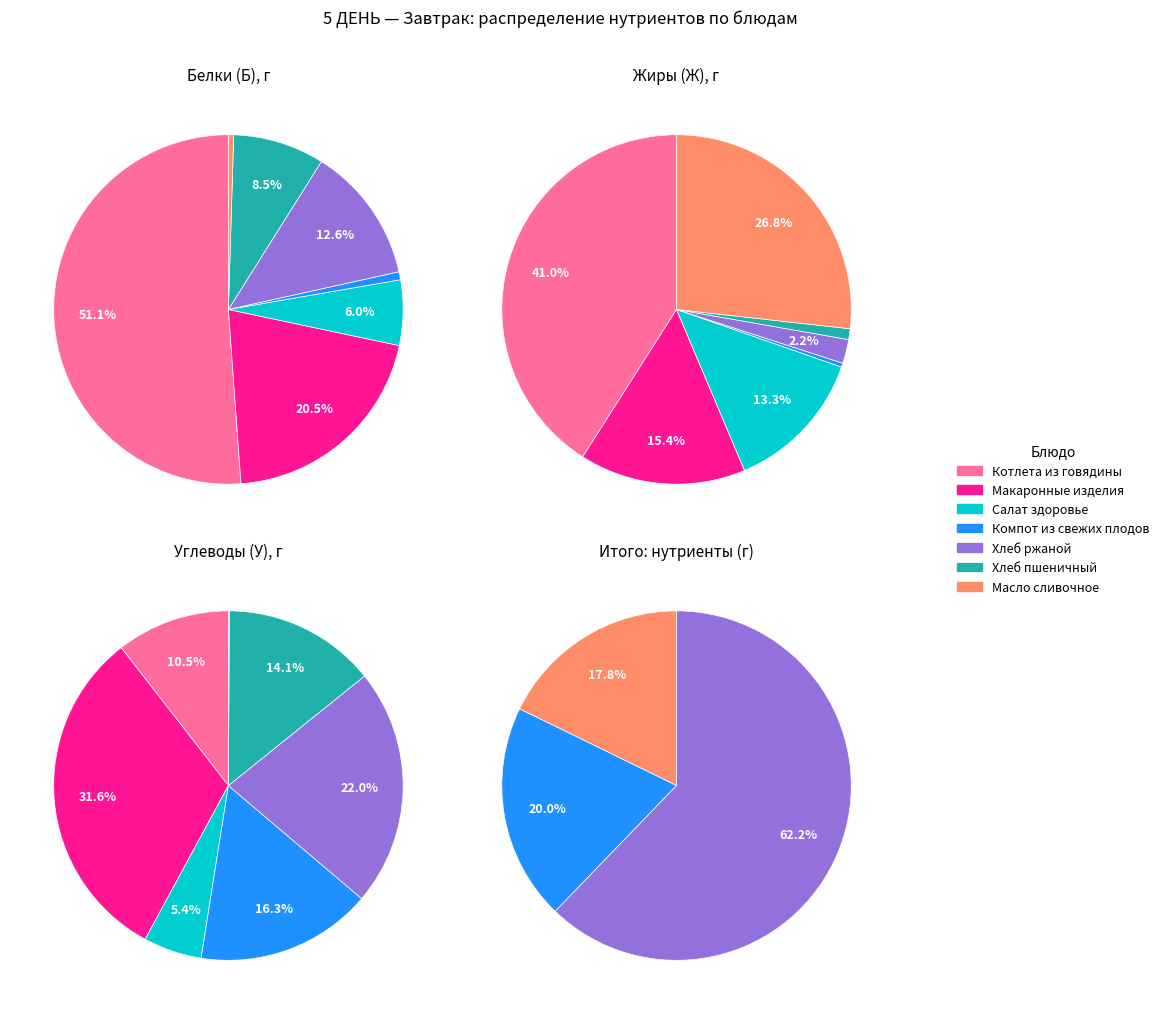

To the nearest percent, what is the difference between the Хлеб ржаной and Масло сливочное slice percentages?

25%